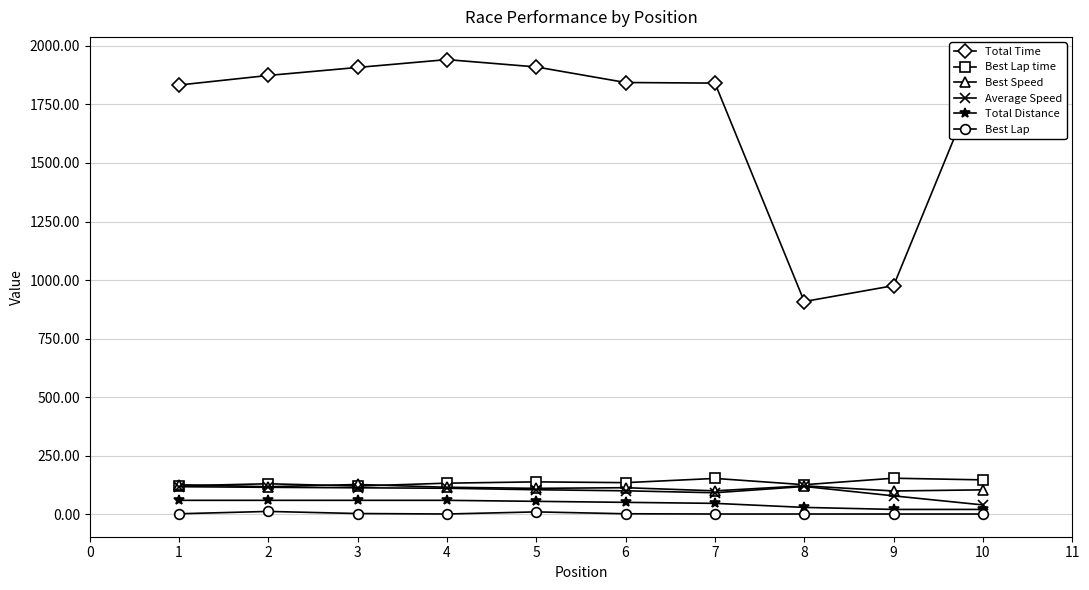

Which series has the largest total across all categories?

Total Time